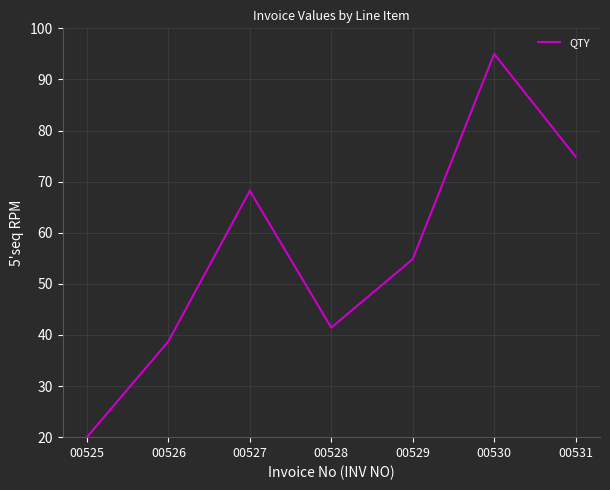

What is the approximate value at 00525?

20.0